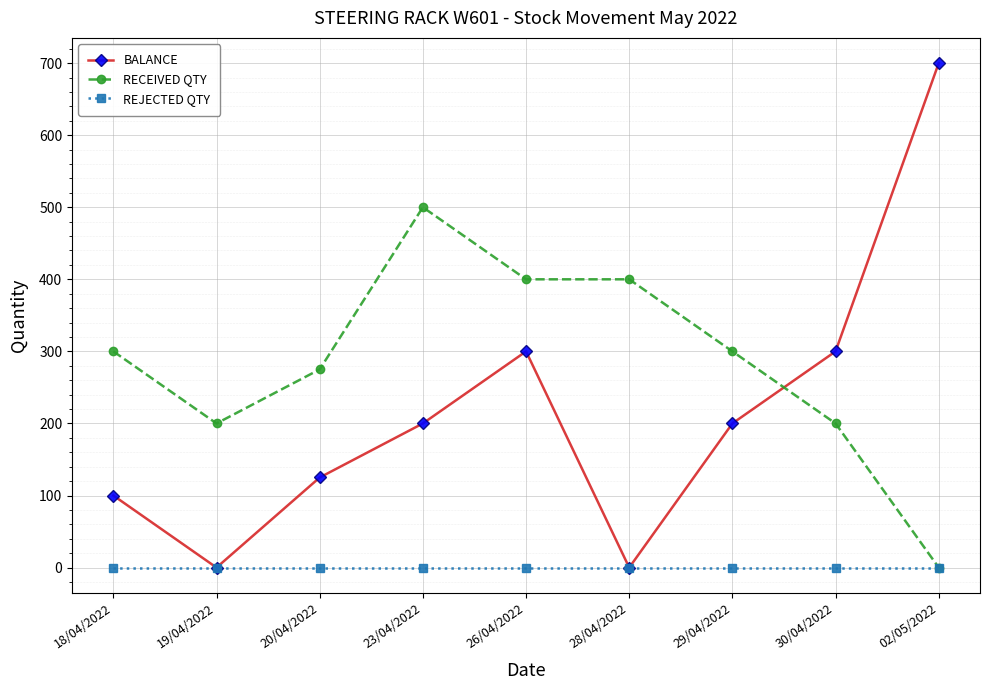

Reading right to left, extract all data points from this chart.

BALANCE: 700	300	200	0	300	200	125	0	100
RECEIVED QTY: 0	200	300	400	400	500	275	200	300
REJECTED QTY: 0	0	0	0	0	0	0	0	0